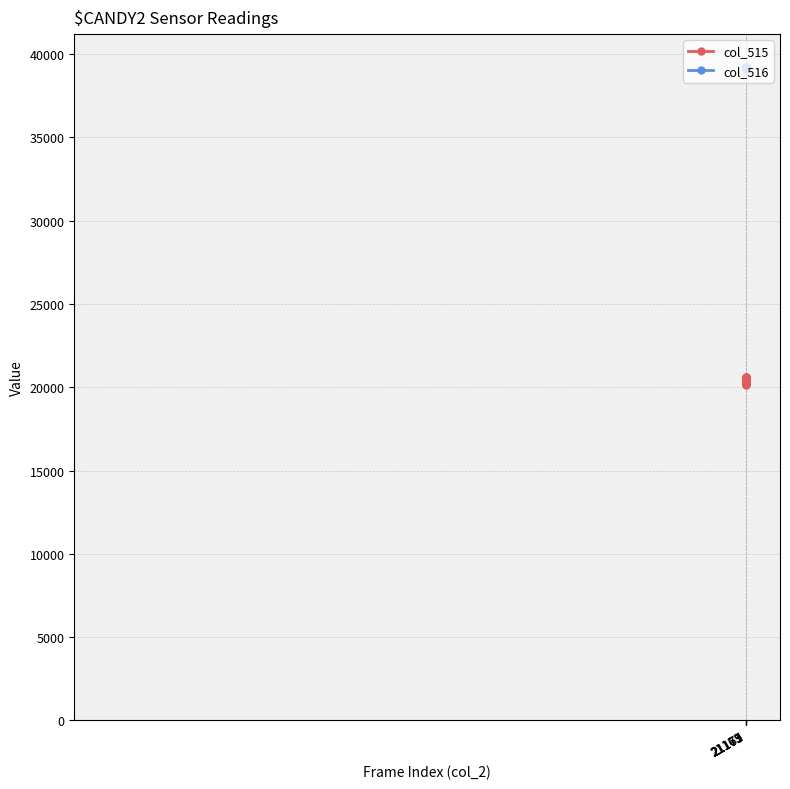

Is this an area chart (filled region under the line)?

No